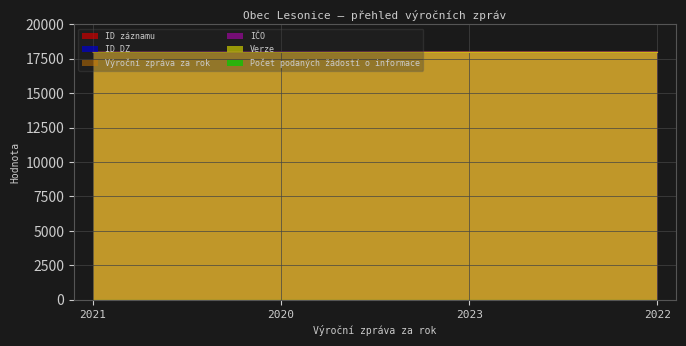

Which series ends up on top after the final intersection of Výroční zpráva za rok and ID DZ?

ID DZ